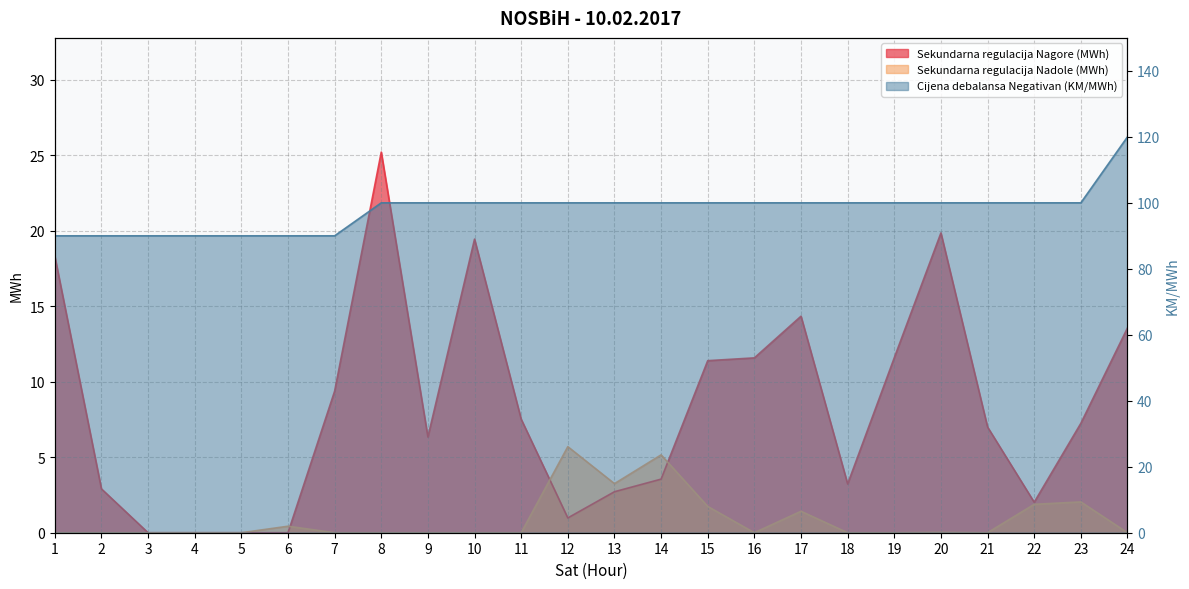

The Cijena debalansa Negativan (KM/MWh) series shows 148.9 at 14. True or false?

False